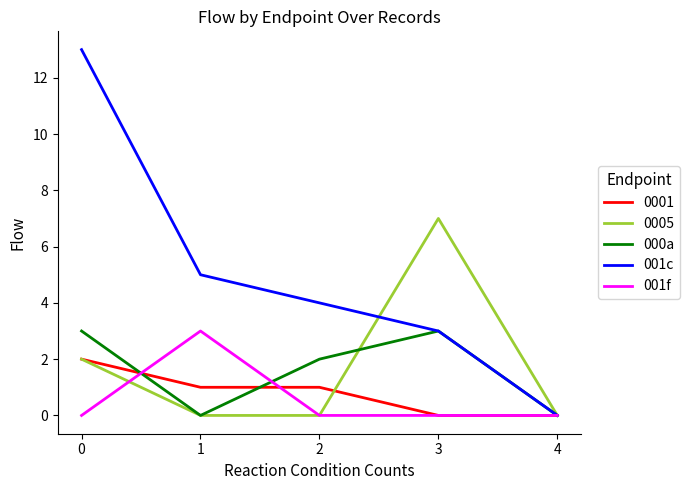

The value of 000a at 2 is 1. True or false?

False